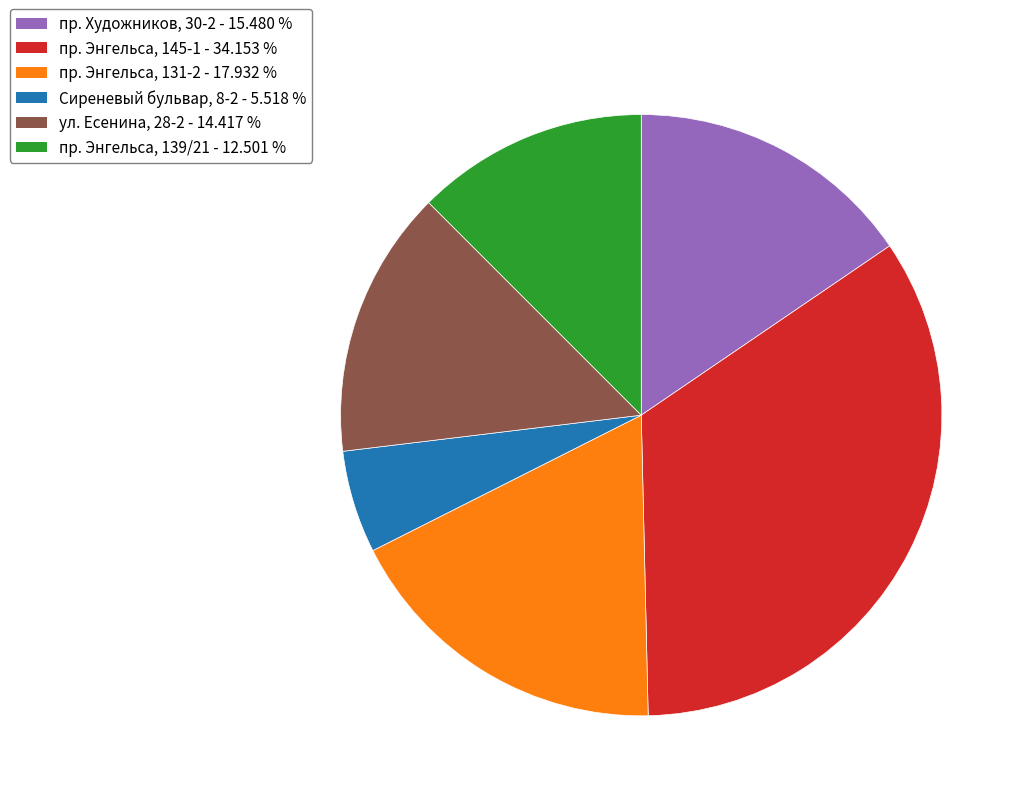

Count the number of slices in the pie.

6